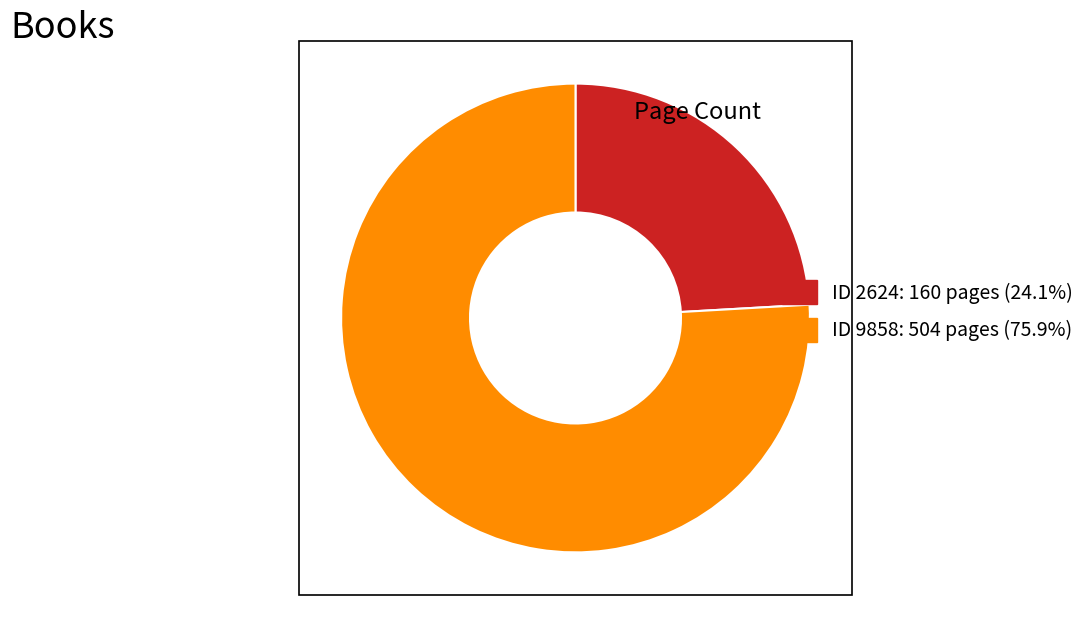

Is there any slice that represents more than half of the pie?

Yes